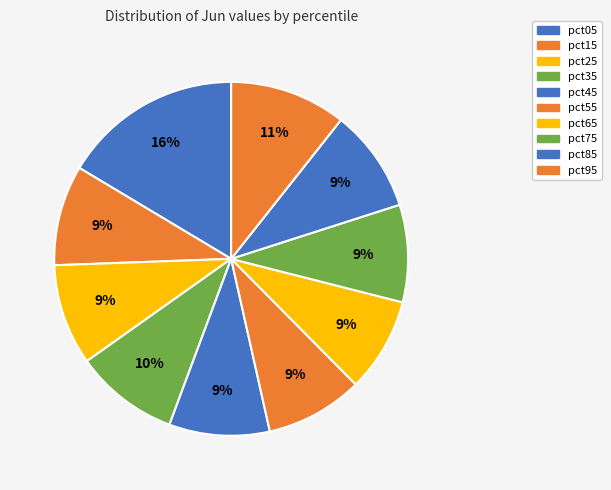

The pct45 slice represents 9% of the pie. True or false?

True